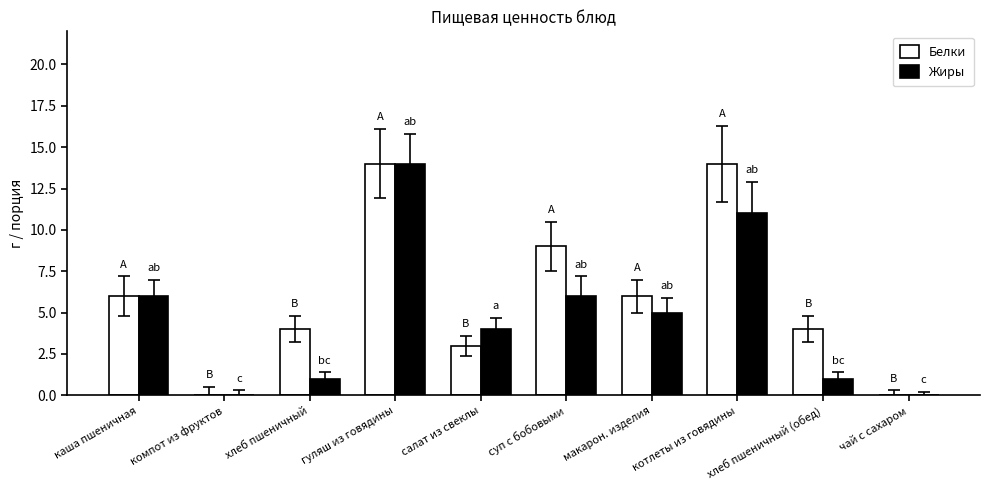

How many groups of bars are there?

10